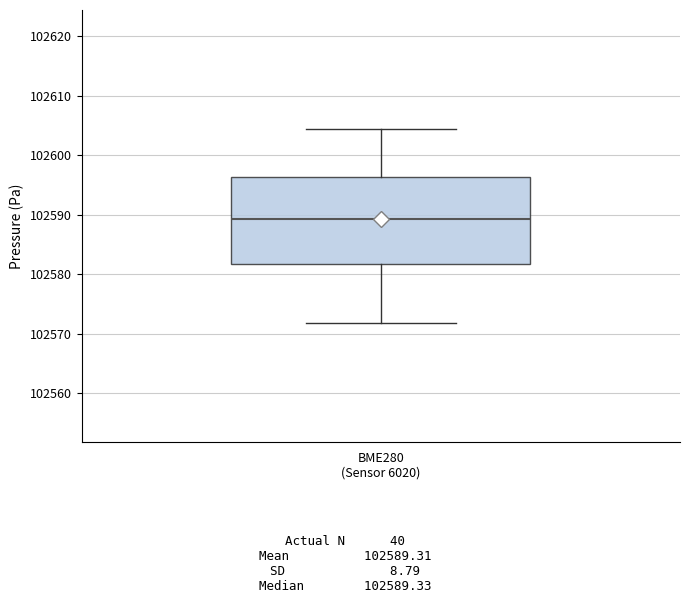

Transcribe this box plot: give where the median line is, the range the box spans, and where the two whiskers end, as read against the y-axis. The values are not printed on the chart, so give them approximately, as read against the axis.

median 102589, box 102582 to 102596, whiskers 102572 to 102604